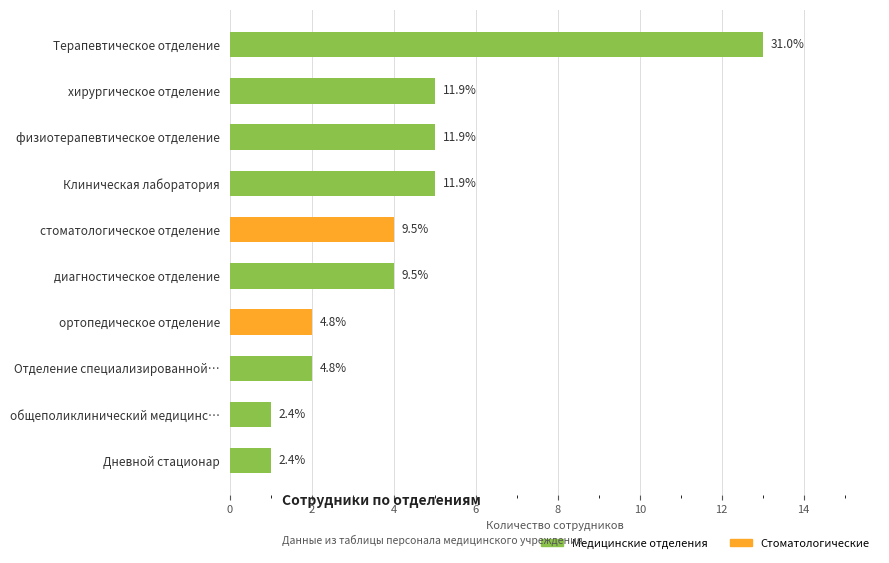

How many bars are there in total?

10